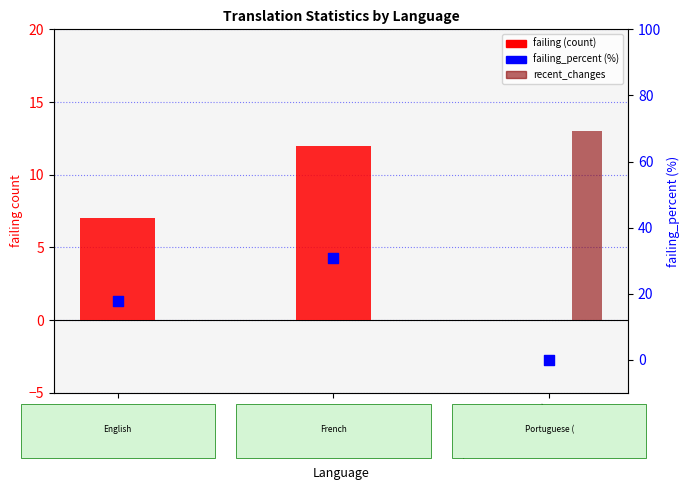

What are all the series names shown in the legend?

failing, recent_changes, failing_percent